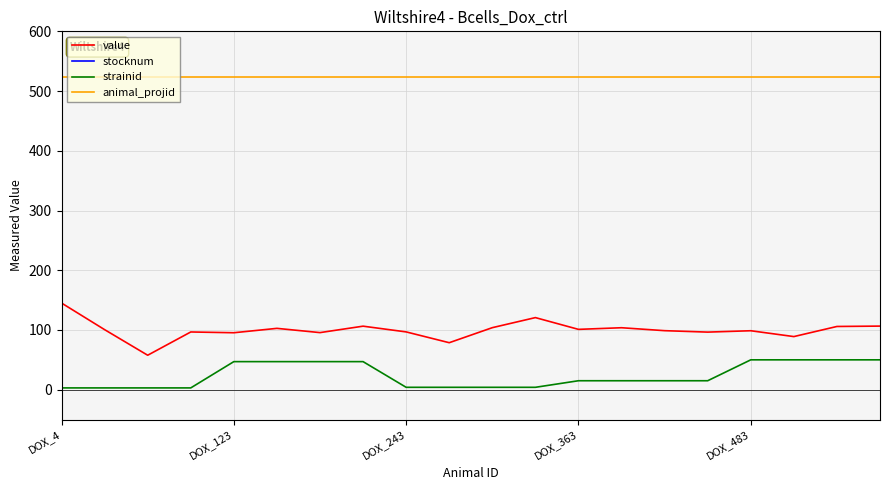

What are all the series names shown in the legend?

value, stocknum, strainid, animal_projid